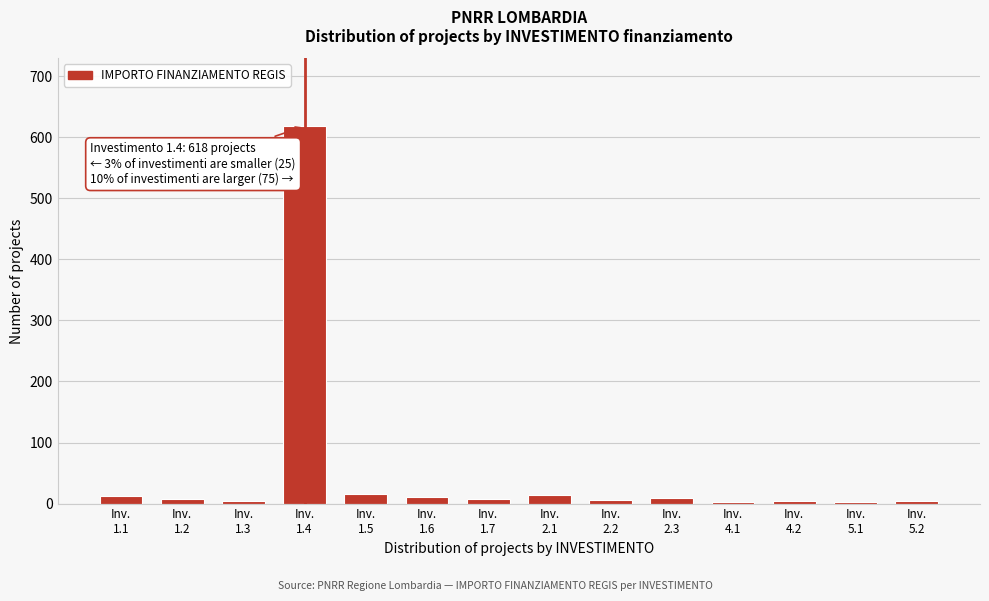

What is the sum of all values?

718